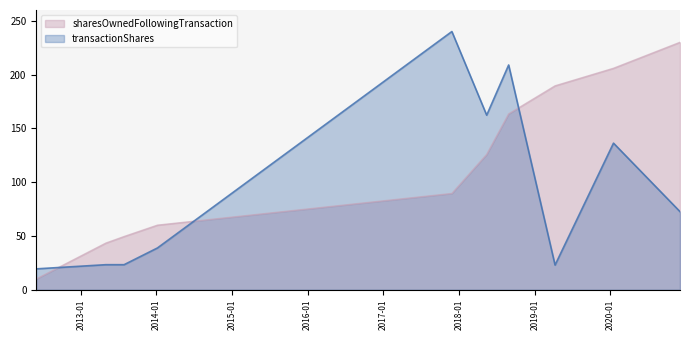

True or false: transactionShares has a value of 289.2 at 2018-05-14.

False